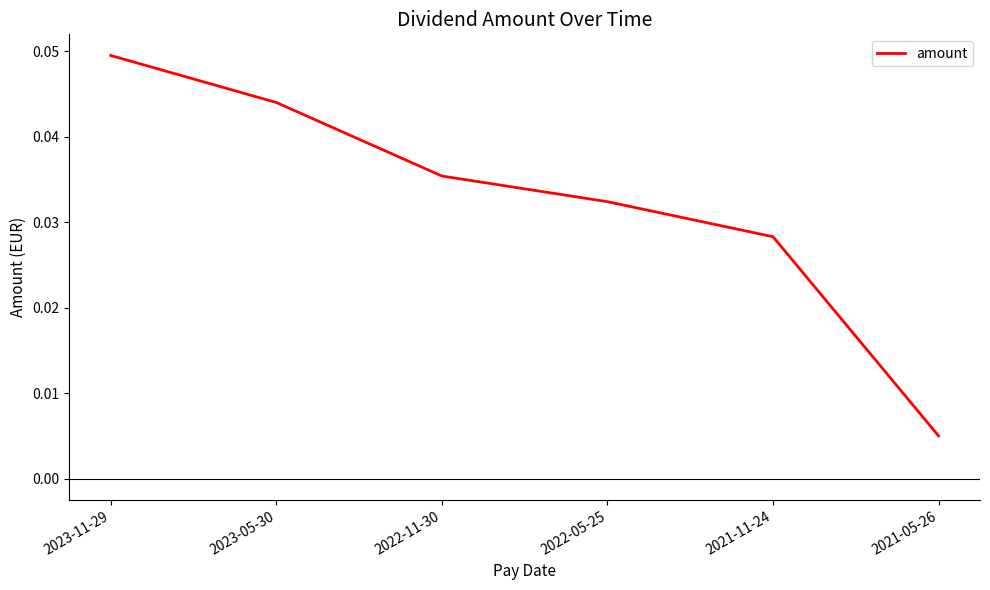

What position from the right is 2023-05-30?

5